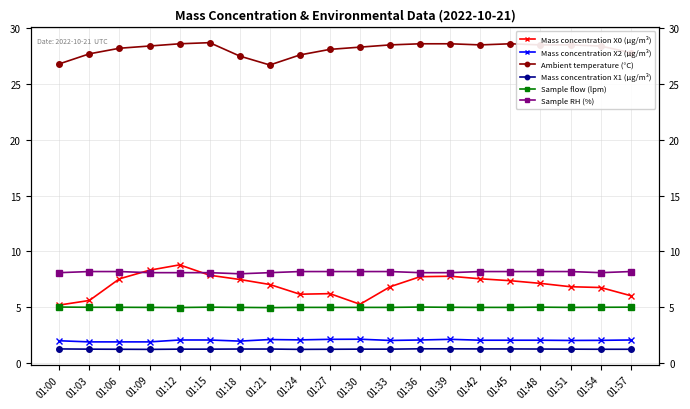

Which series changed the most between 01:06 and 01:18?

Ambient temperature (°C)